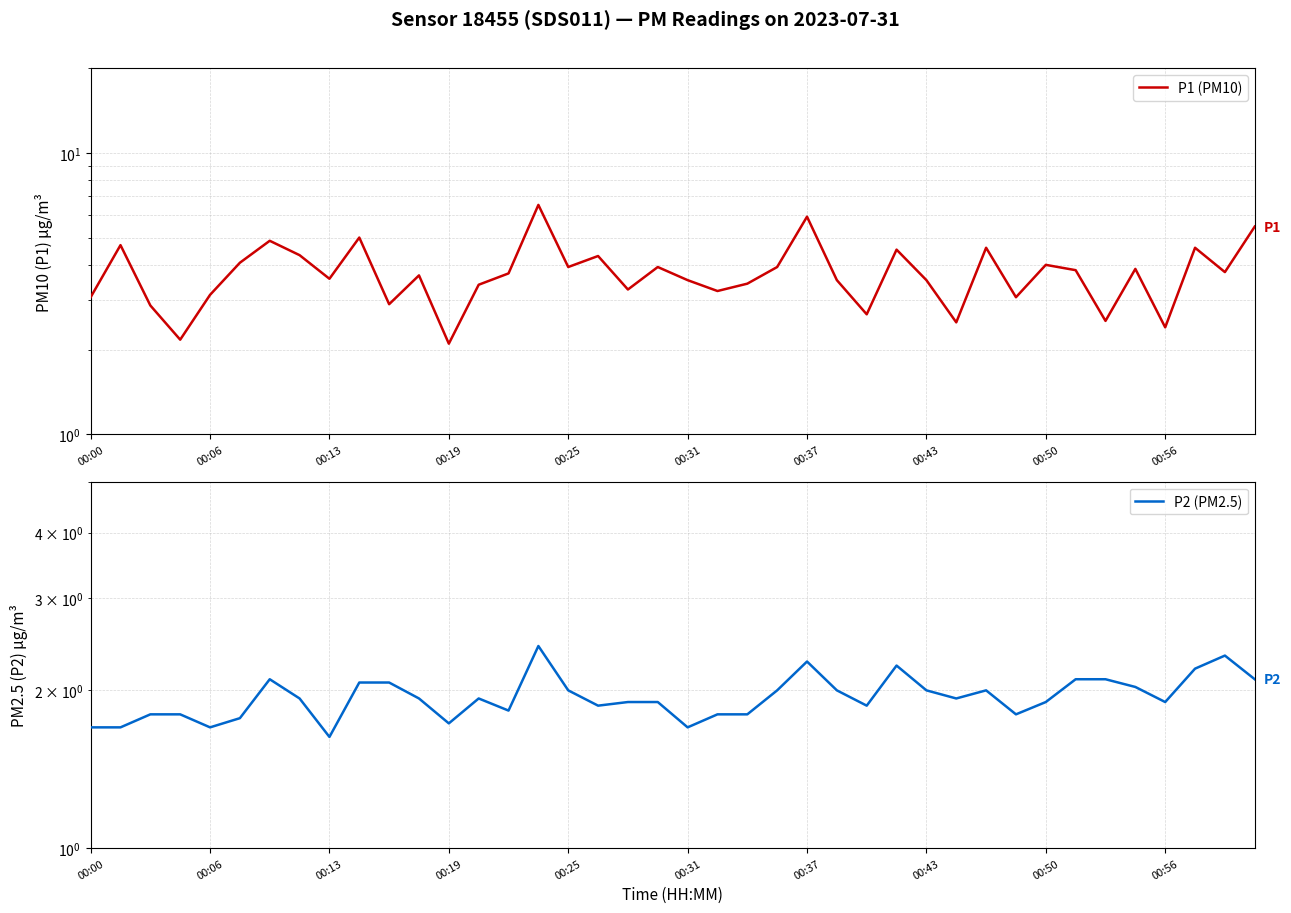

Which has a higher value, 28 or 13?

28